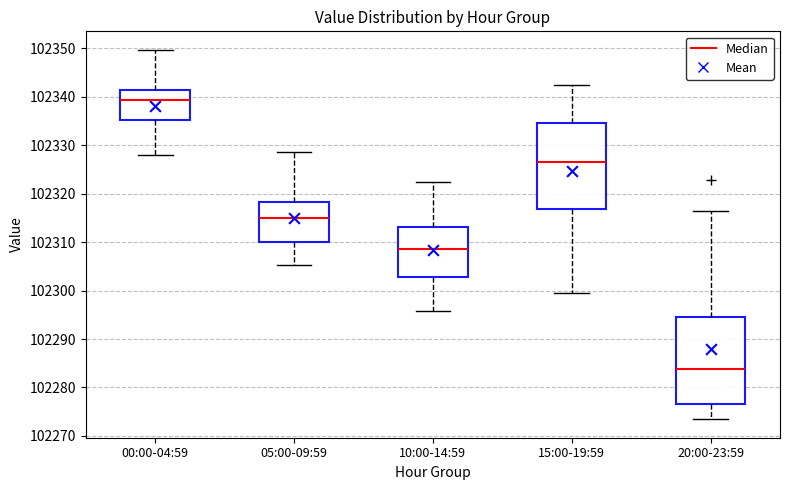

Reading left to right, read every box against the y-axis: the position of its median line, the range the box covers, and the ends of its whiskers. The values are not printed on the chart, so give them approximately, as read against the axis.

00:00-04:59: median 102339, box 102335 to 102341, whiskers 102328 to 102350
05:00-09:59: median 102315, box 102310 to 102318, whiskers 102305 to 102329
10:00-14:59: median 102309, box 102303 to 102313, whiskers 102296 to 102323
15:00-19:59: median 102326, box 102317 to 102335, whiskers 102300 to 102342
20:00-23:59: median 102284, box 102277 to 102295, whiskers 102273 to 102316